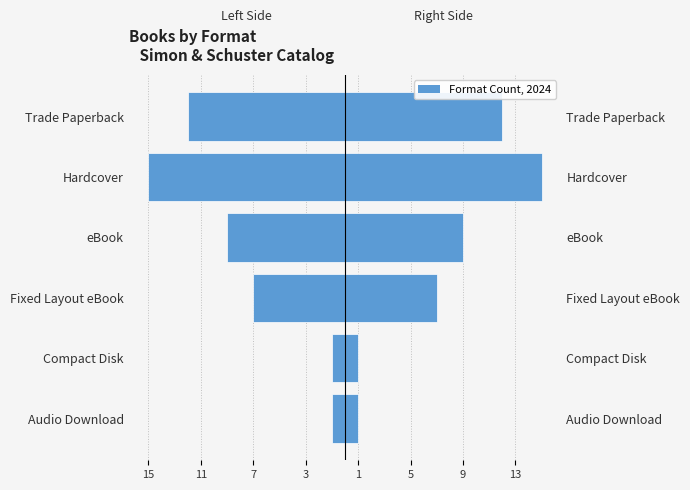

At Compact Disk, list the series in order from smallest to largest.

Left (inverted), Right